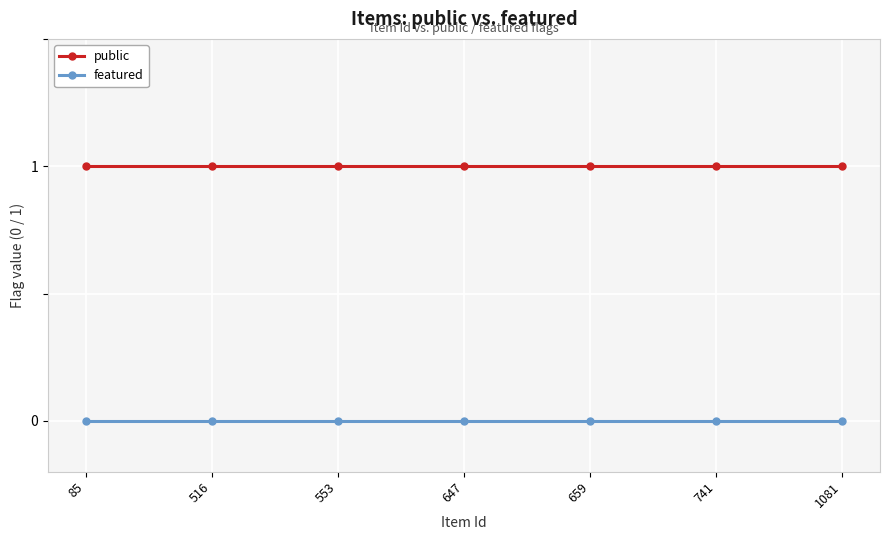

What is the sum of all public values?

7